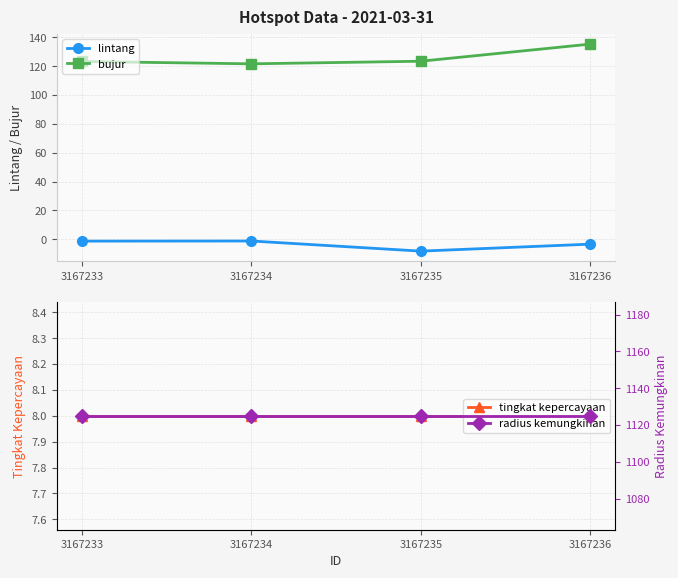

How many data points does each series have?

4